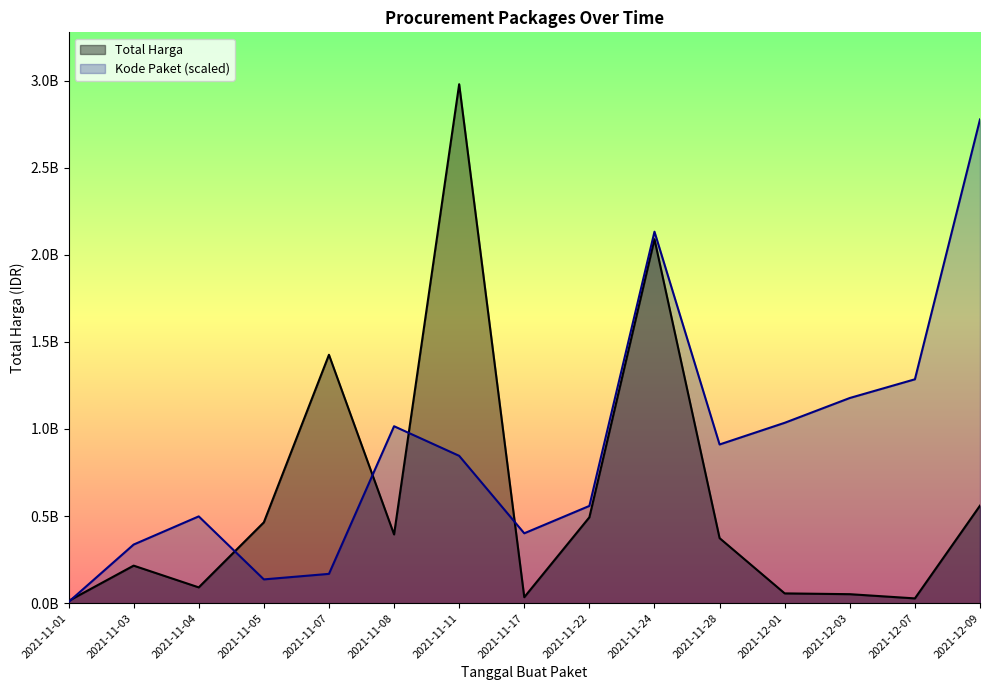

How many interior local valleys does the Total Harga series have?

4